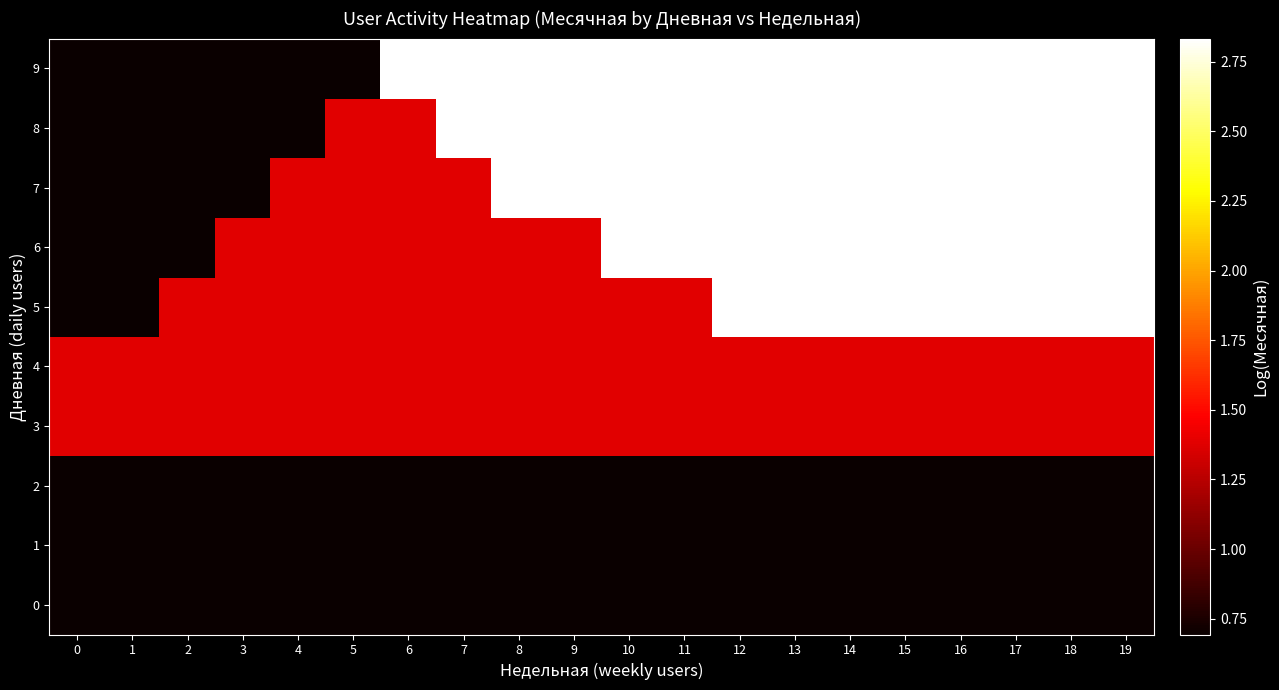

Which has a higher value, 2 or 1?

2